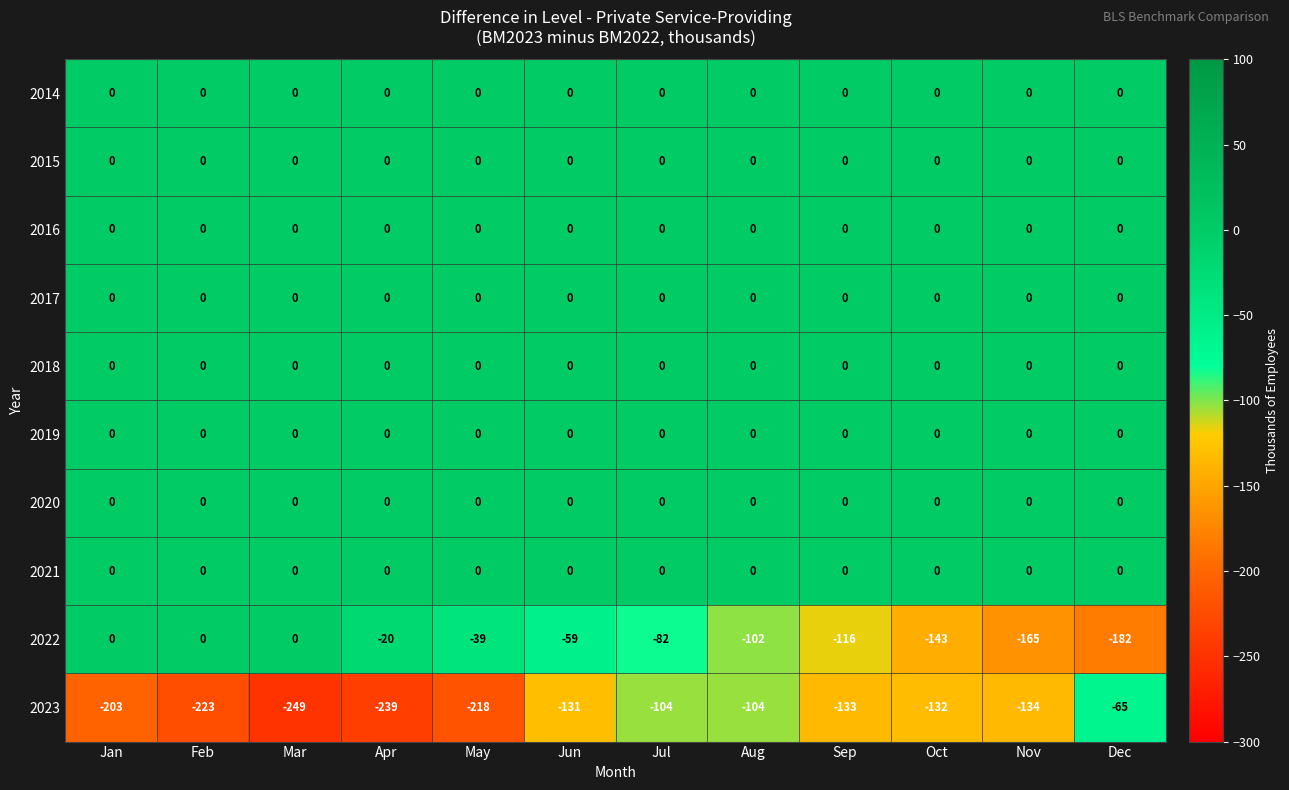

At which category is the sum across all series the highest?

Jul